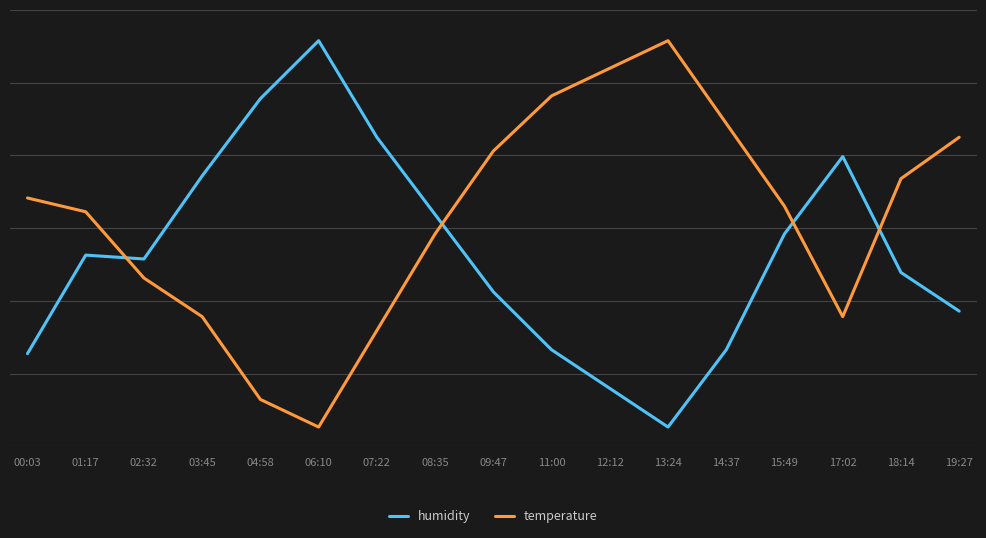

What are all the series names shown in the legend?

humidity, temperature